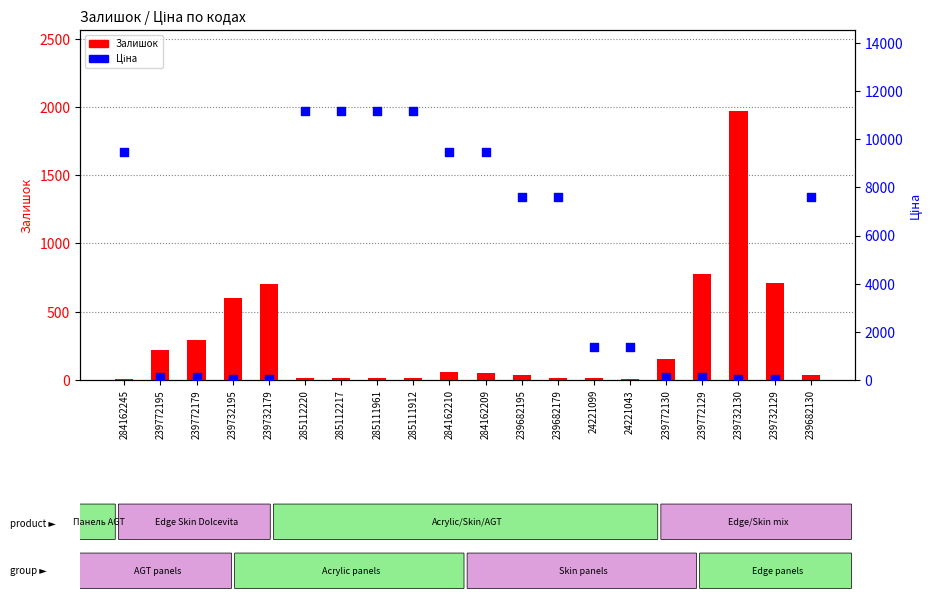

At which category is the sum across all series the highest?

285112220